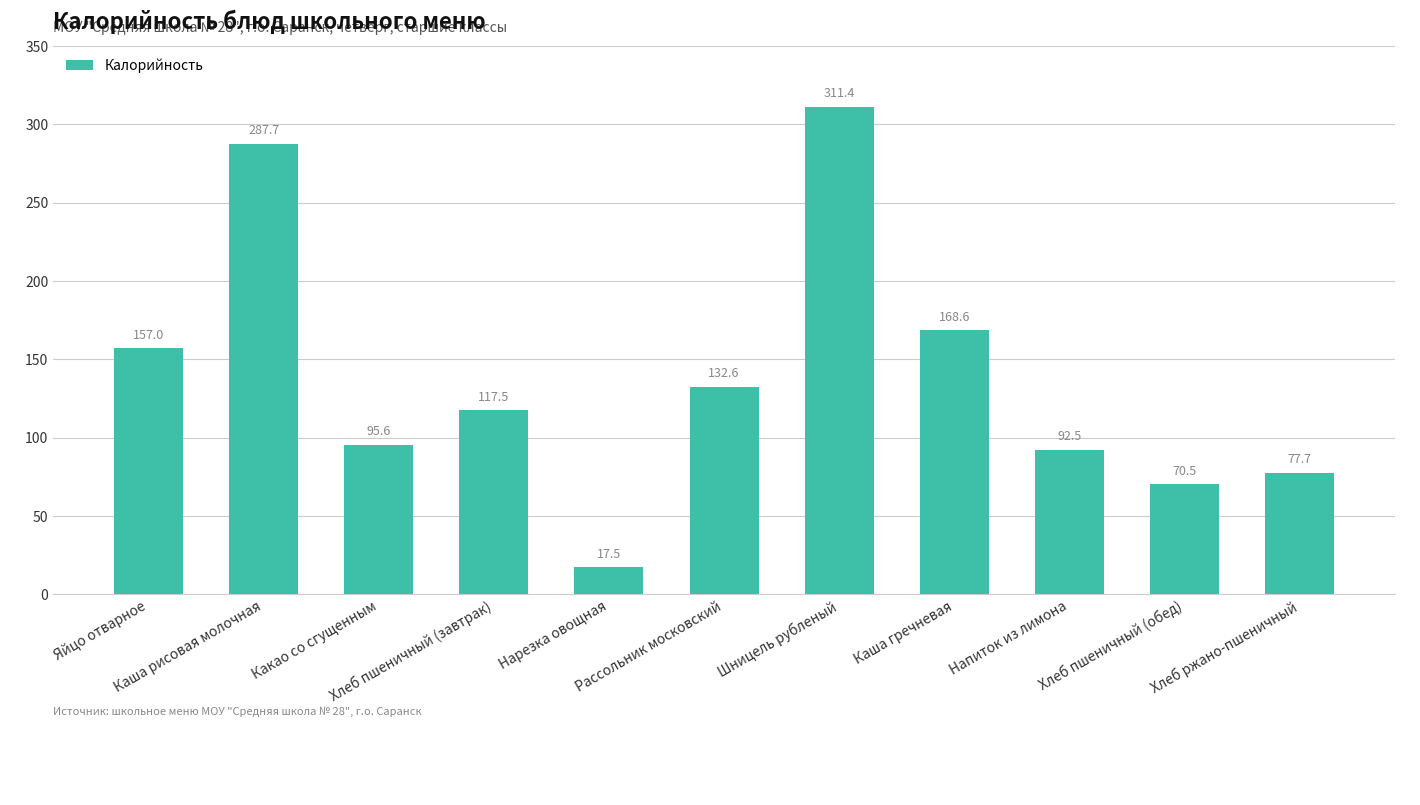

Where does the data first go above 117?

Яйцо отварное